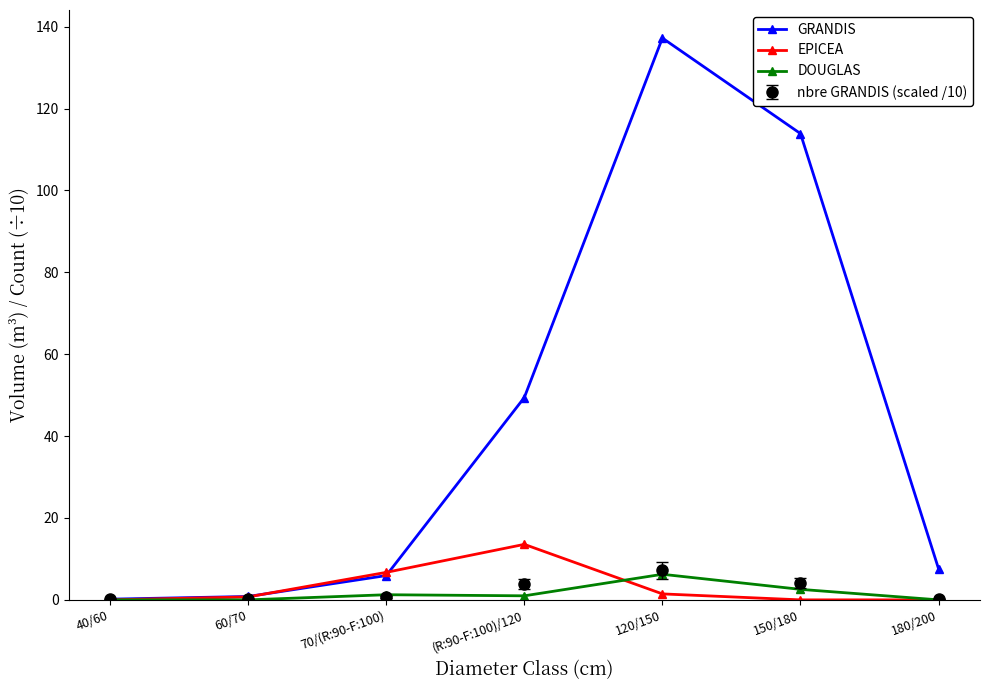

Which series has the widest spread of values?

GRANDIS